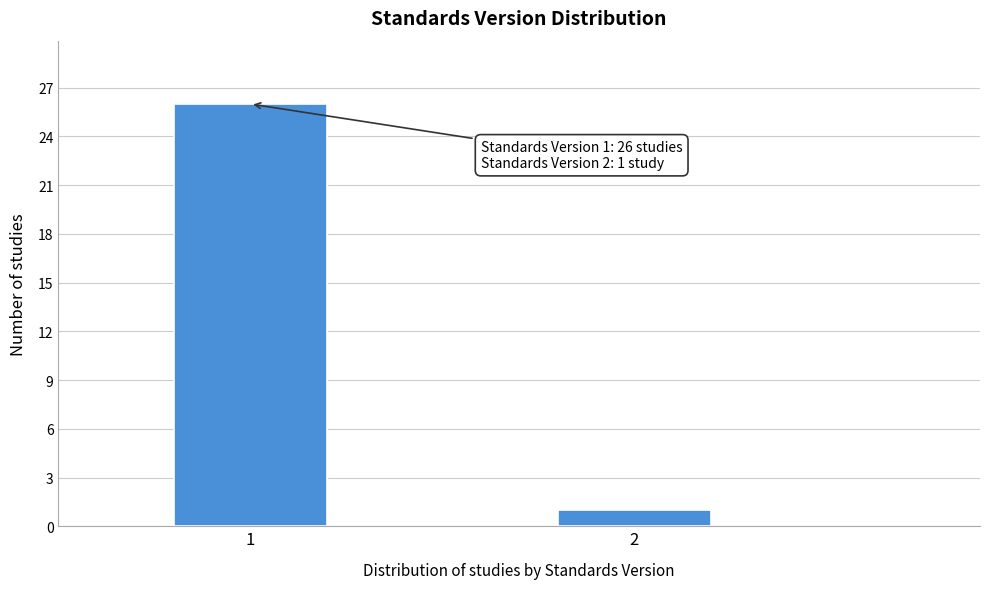

Reading right to left, what are all the values shown in this chart?

2=1	1=26